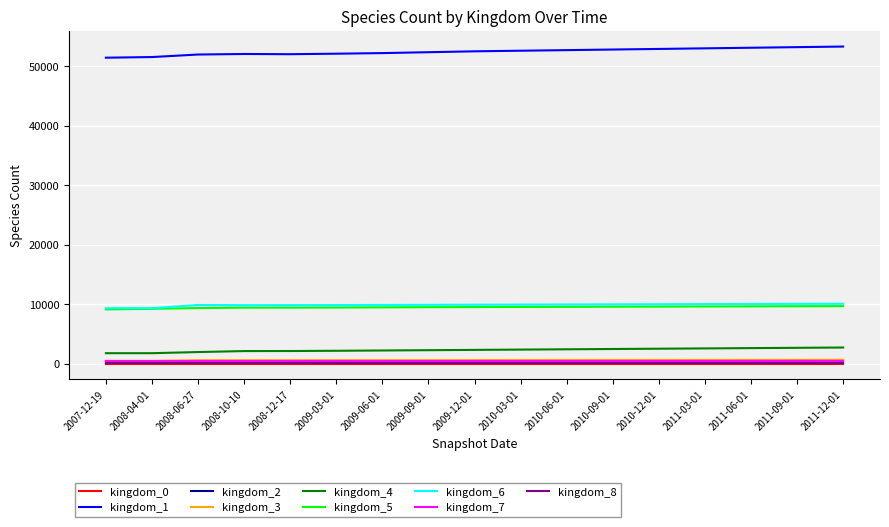

What are all the series names shown in the legend?

kingdom_0, kingdom_1, kingdom_2, kingdom_3, kingdom_4, kingdom_5, kingdom_6, kingdom_7, kingdom_8